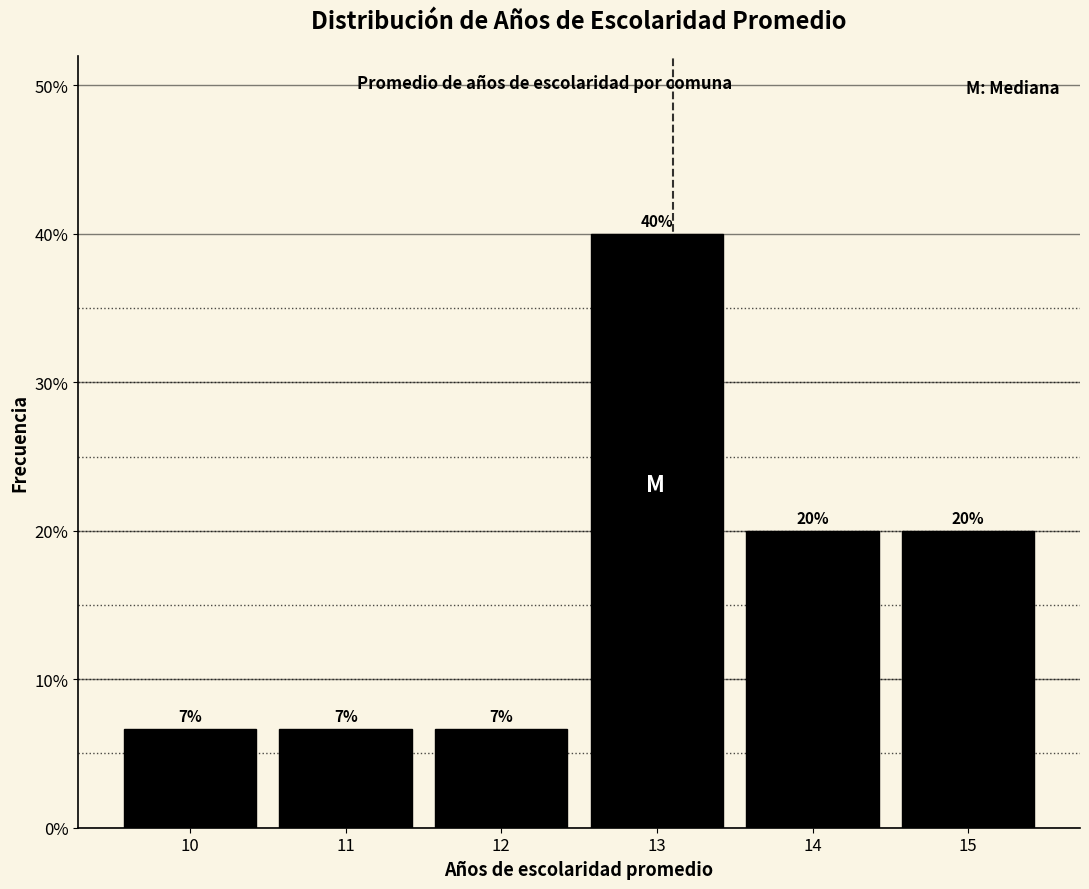

Over which range of the x-axis is the bar tallest?

12.5 to 13.5